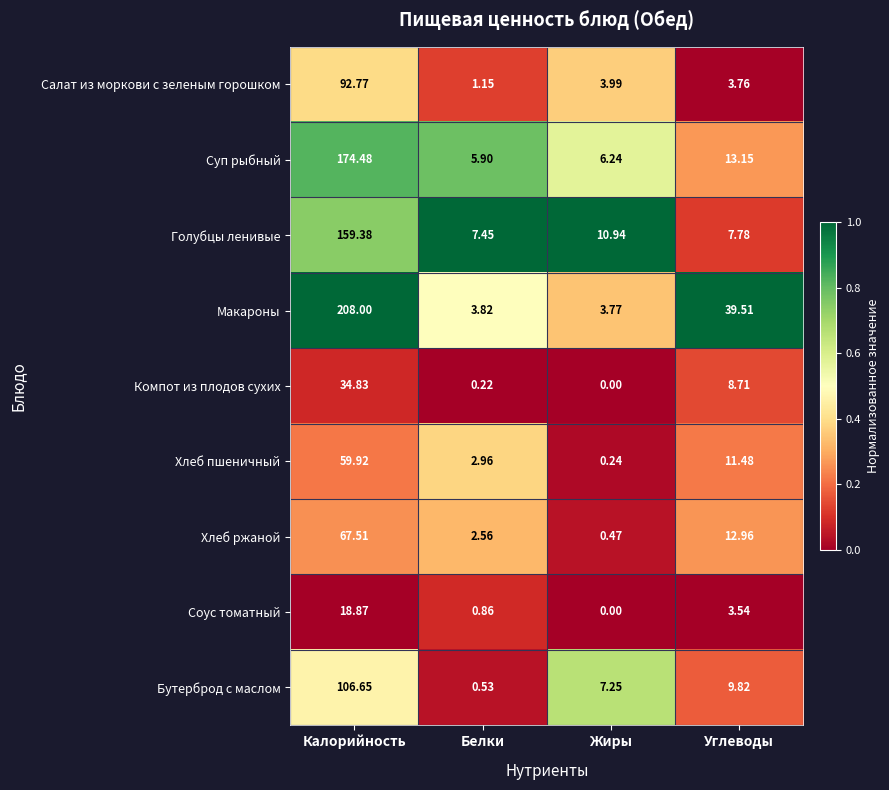

How many distinct data groups are displayed?

9